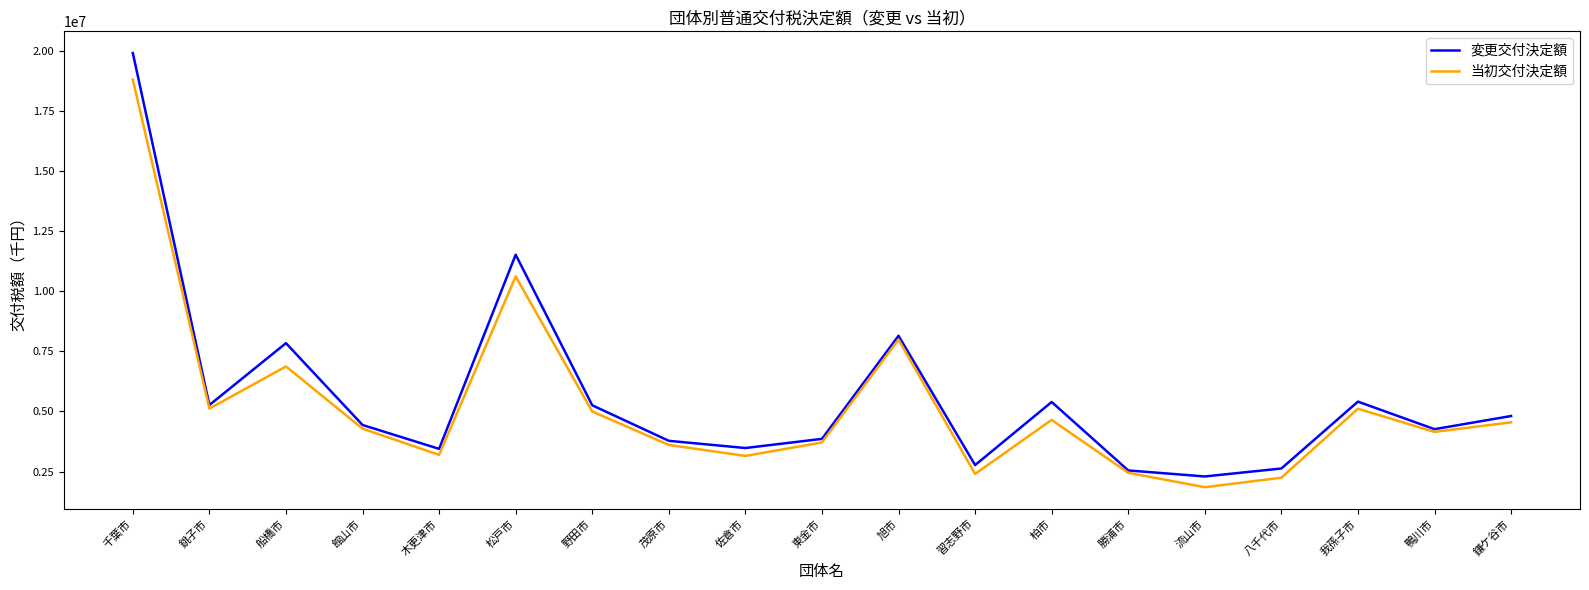

Which series has the widest spread of values?

変更交付決定額